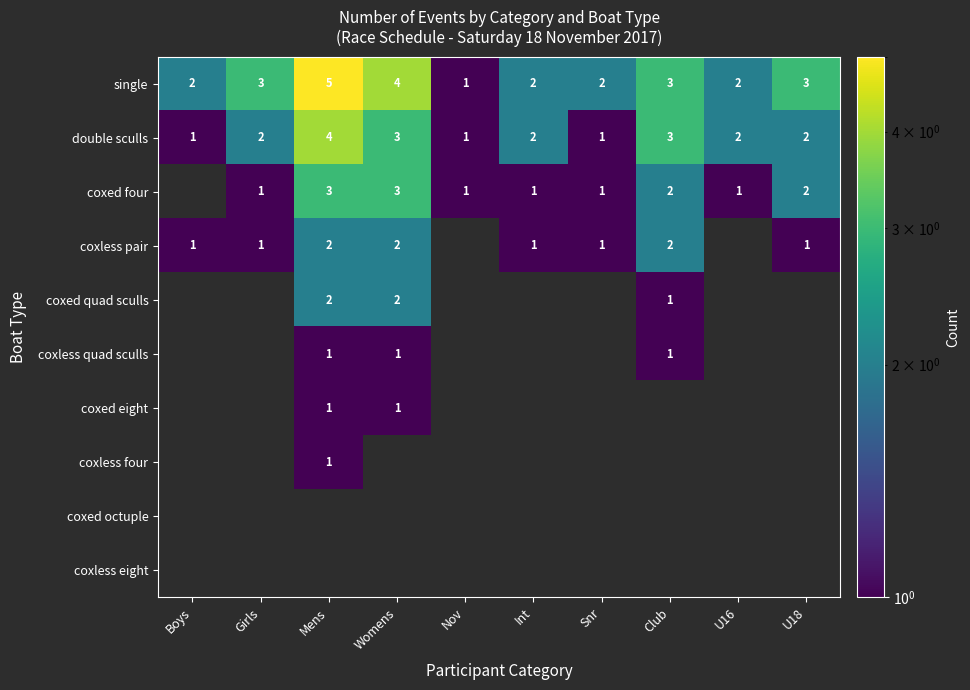

Is it true that coxless quad sculls equals 1 at Womens?

True